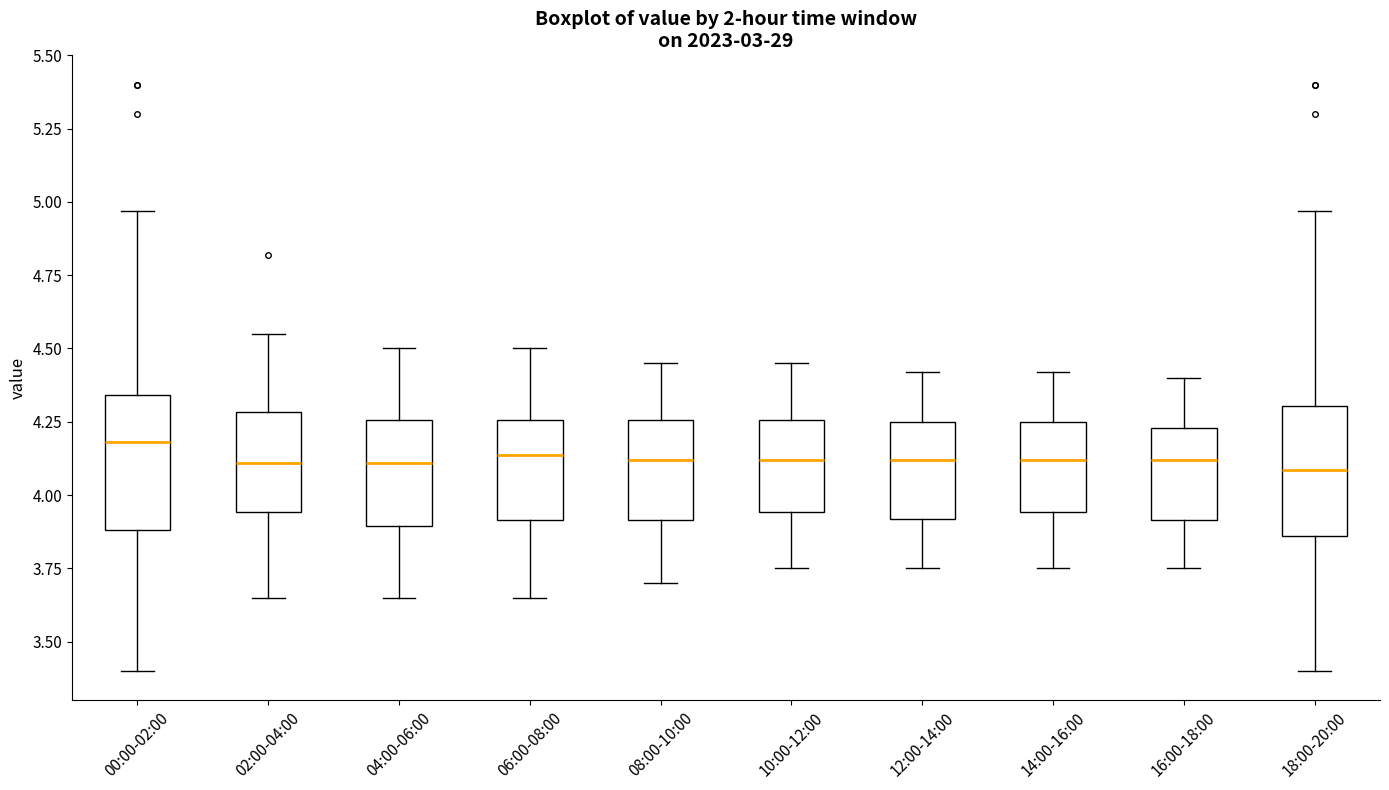

Where does the upper whisker of the box for 18:00-20:00 end on the y-axis? The values are not printed on the chart, so give them approximately, as read against the axis.

4.95